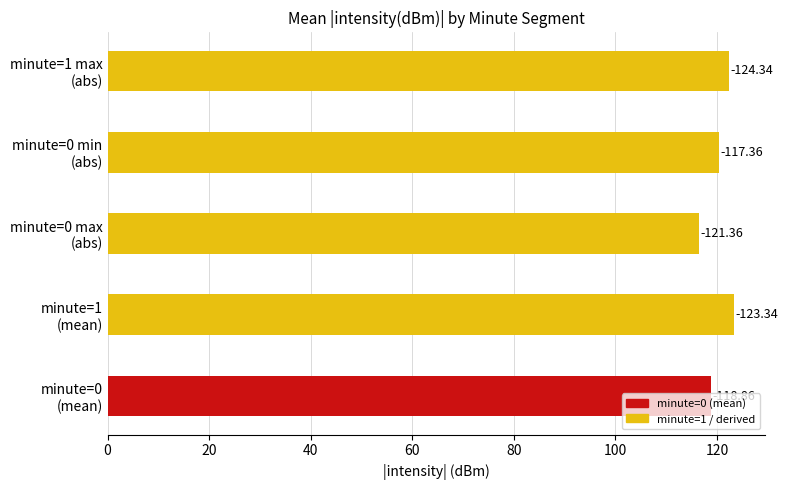

Are the bars grouped side by side (vs. stacked)?

No